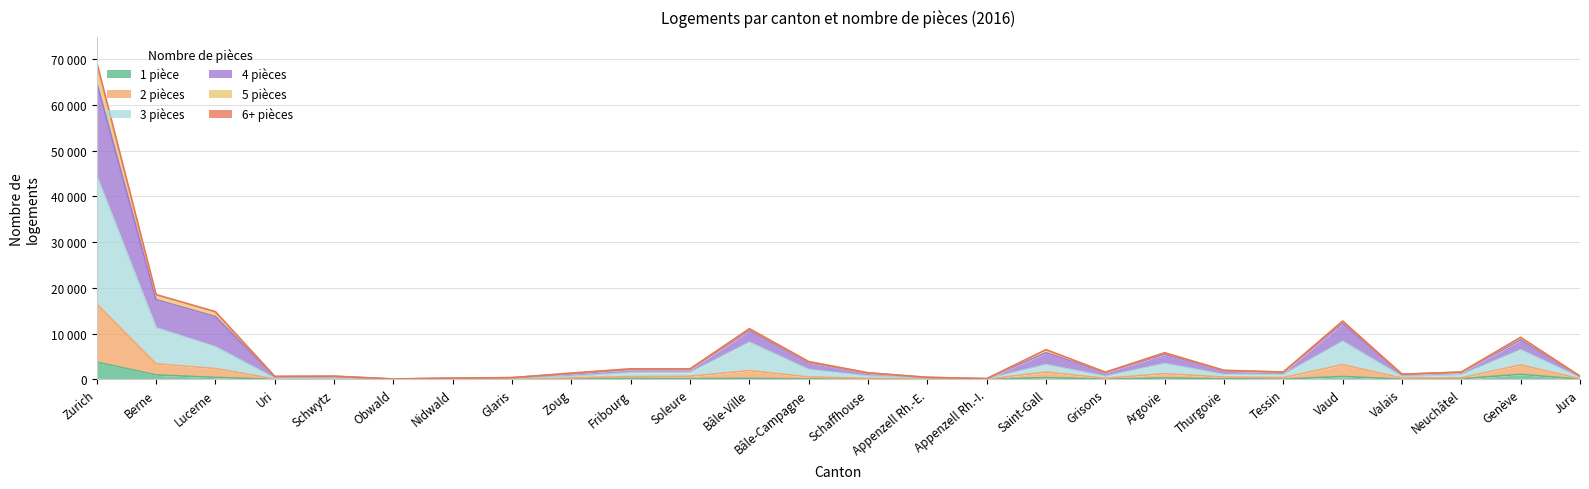

Where is the first local maximum for 5 pièces?

Schwytz